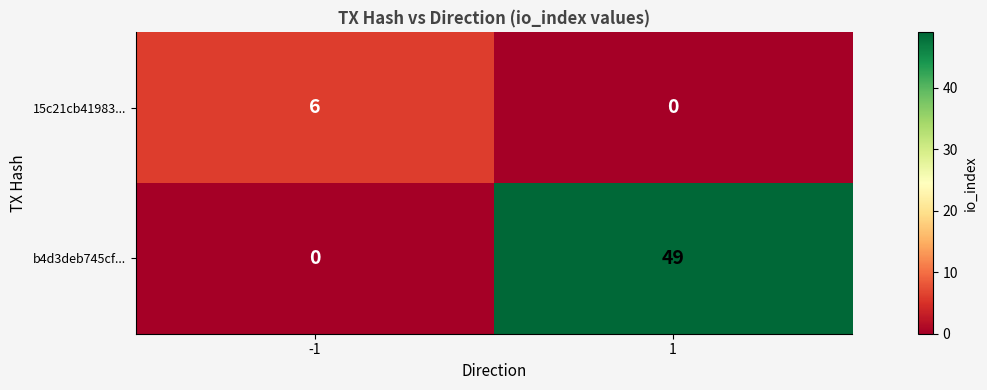

What is the sum of all 15c21cb41983... values?

6